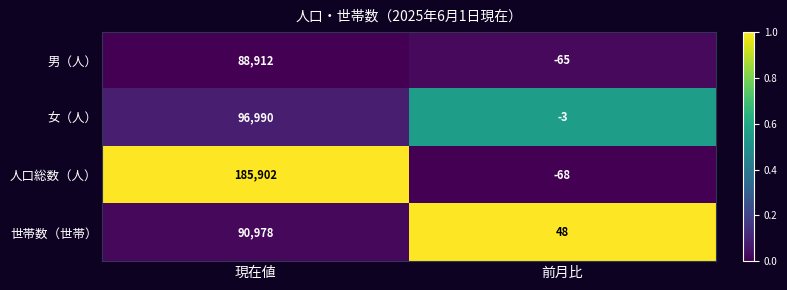

Which series changed the most between 現在値 and 前月比?

人口総数（人）